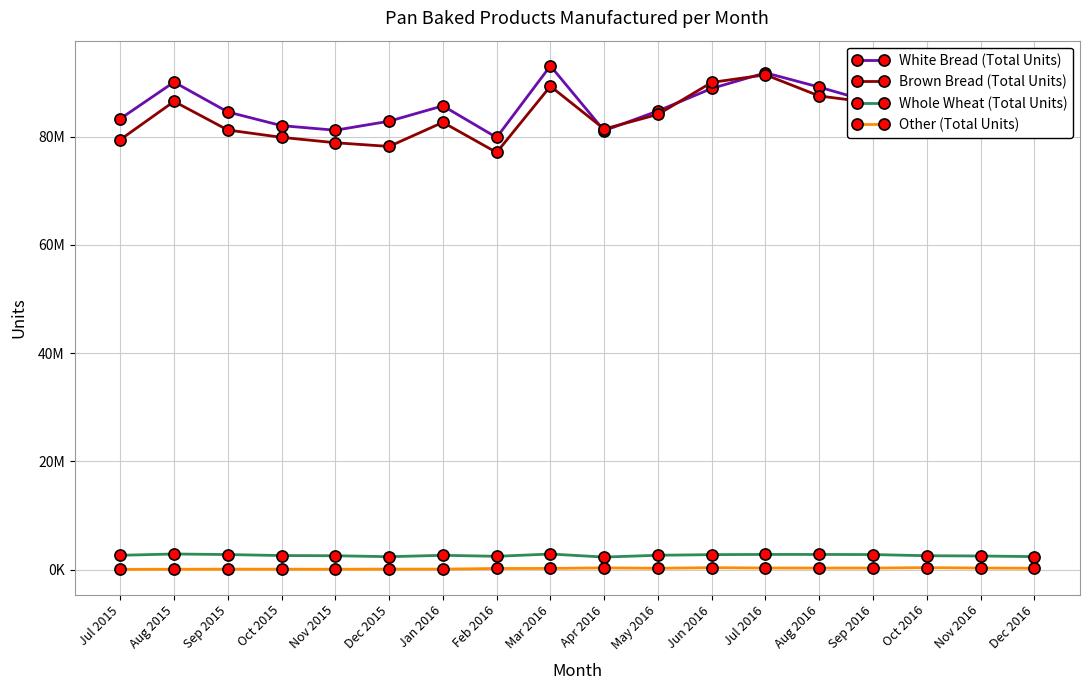

At how many categories does at least one series exceed 16336579?

18